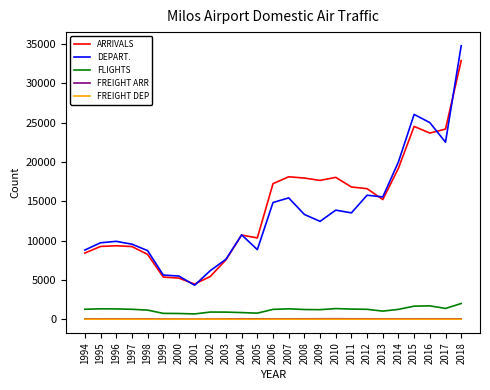

How many lines are shown in the chart?

5